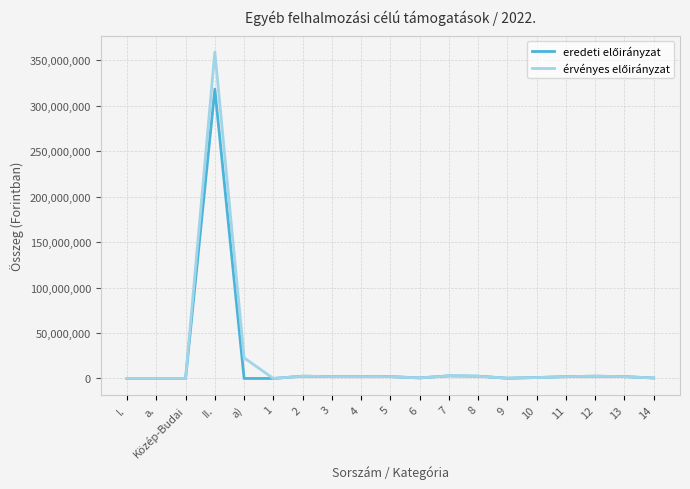

At which category is the sum across all series the highest?

II.